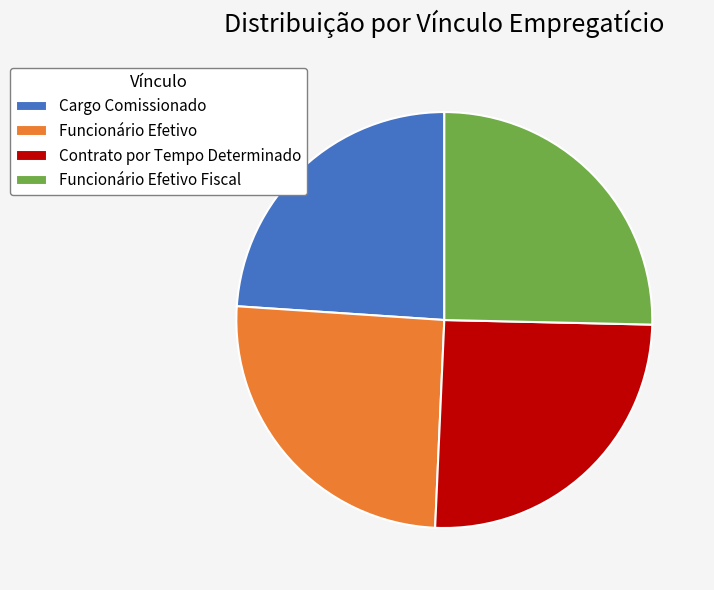

How many slices are in this pie chart?

4